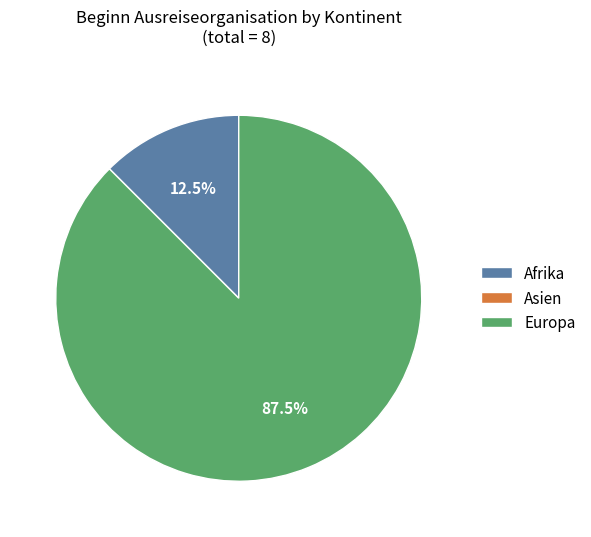

Which slice is the largest?

Europa